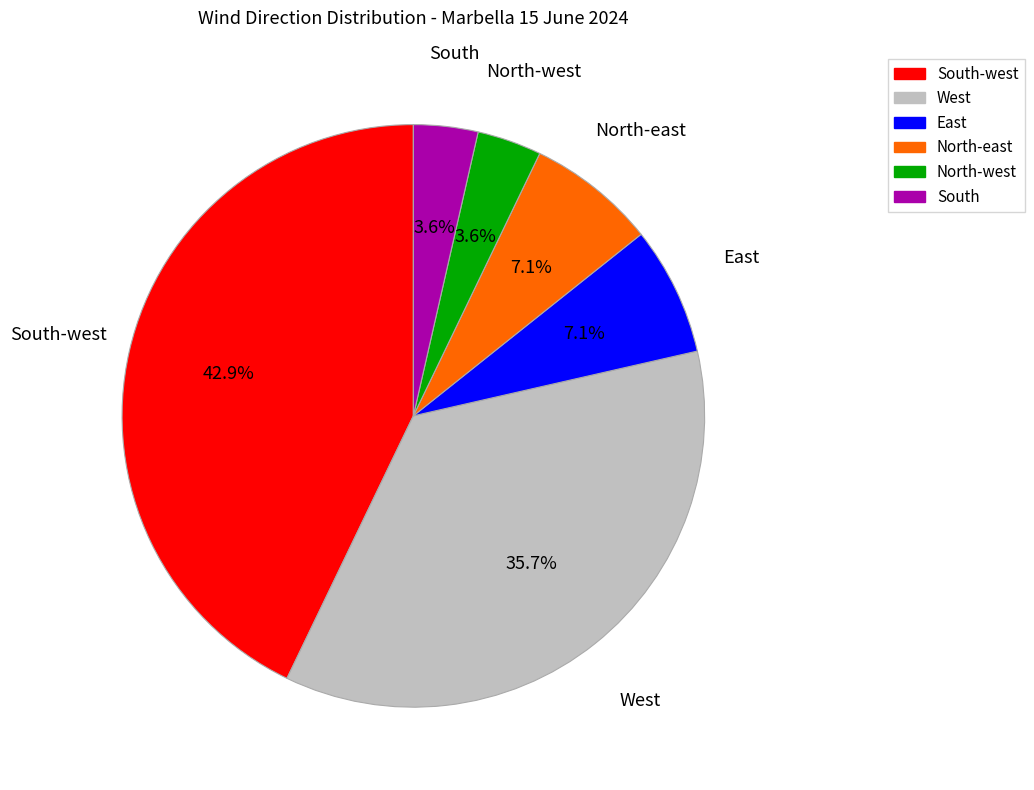

Does any single category account for the majority?

No